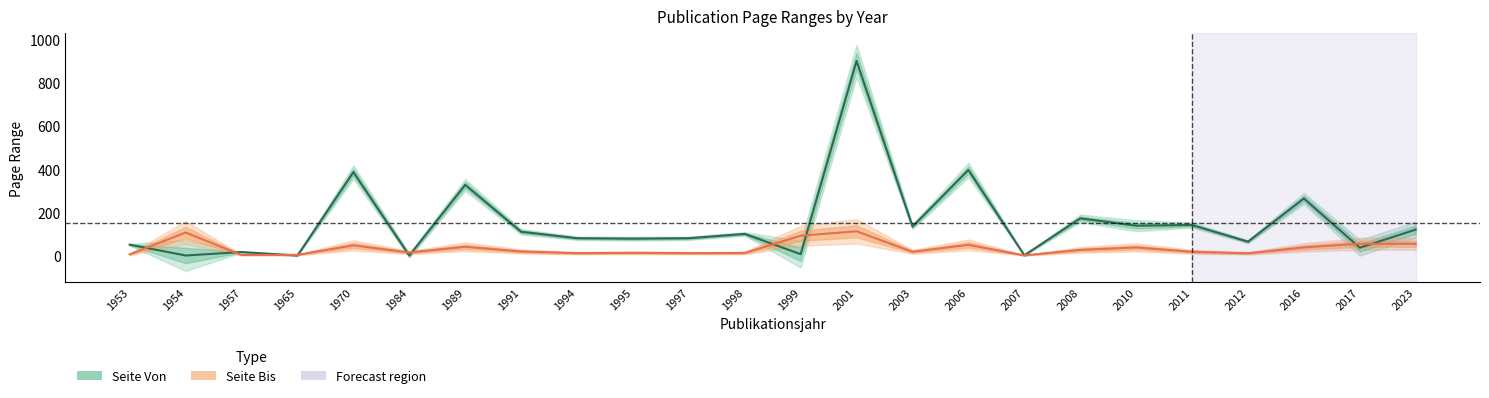

At which category does Seite Bis reach its first local valley?

1957